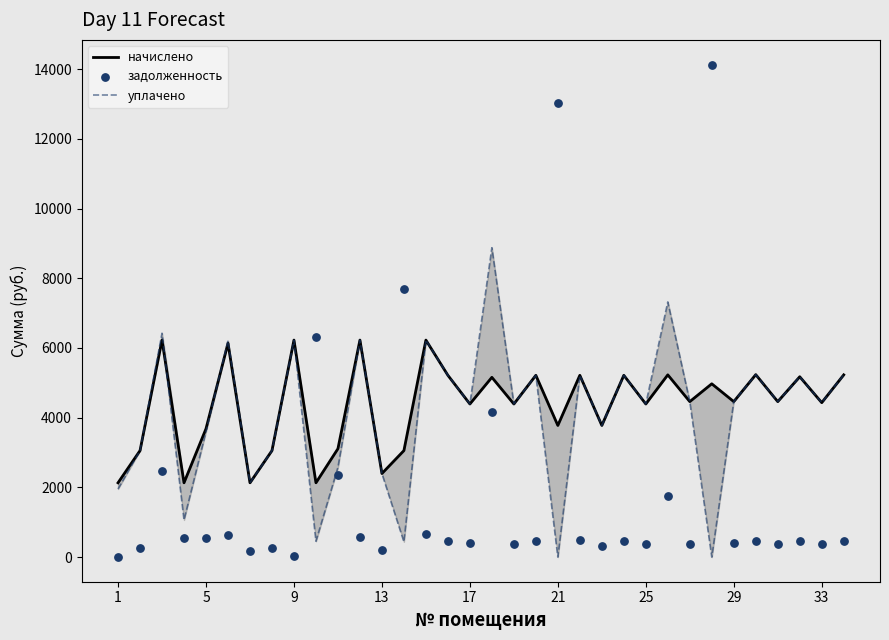

Which series has the largest total across all categories?

начислено